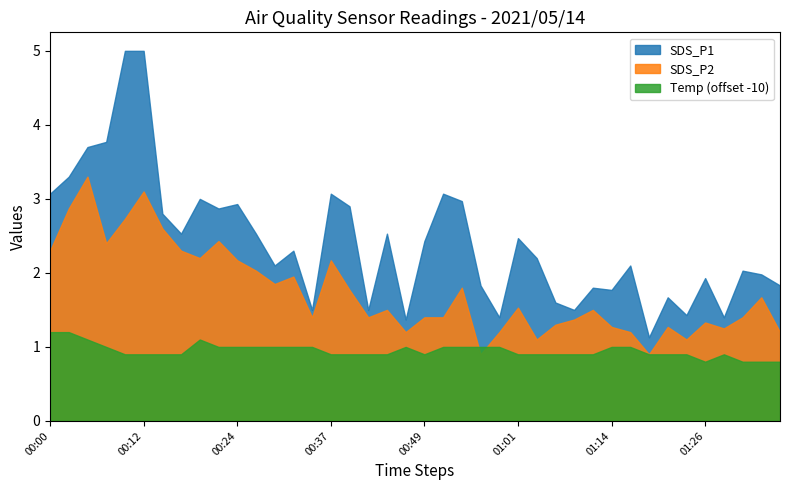

How many lines are shown in the chart?

3